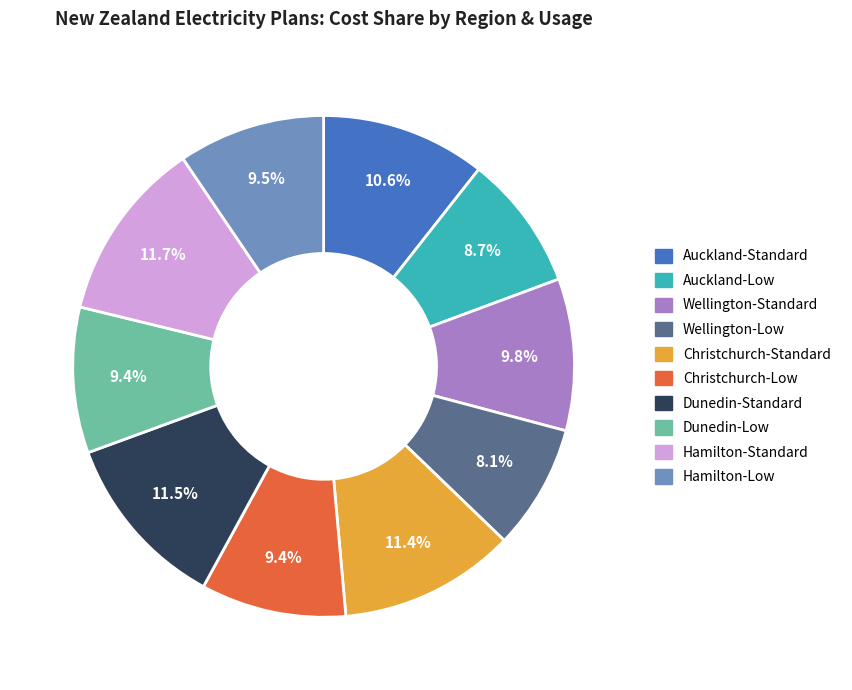

What is the smallest slice in the pie chart?

Wellington-Low